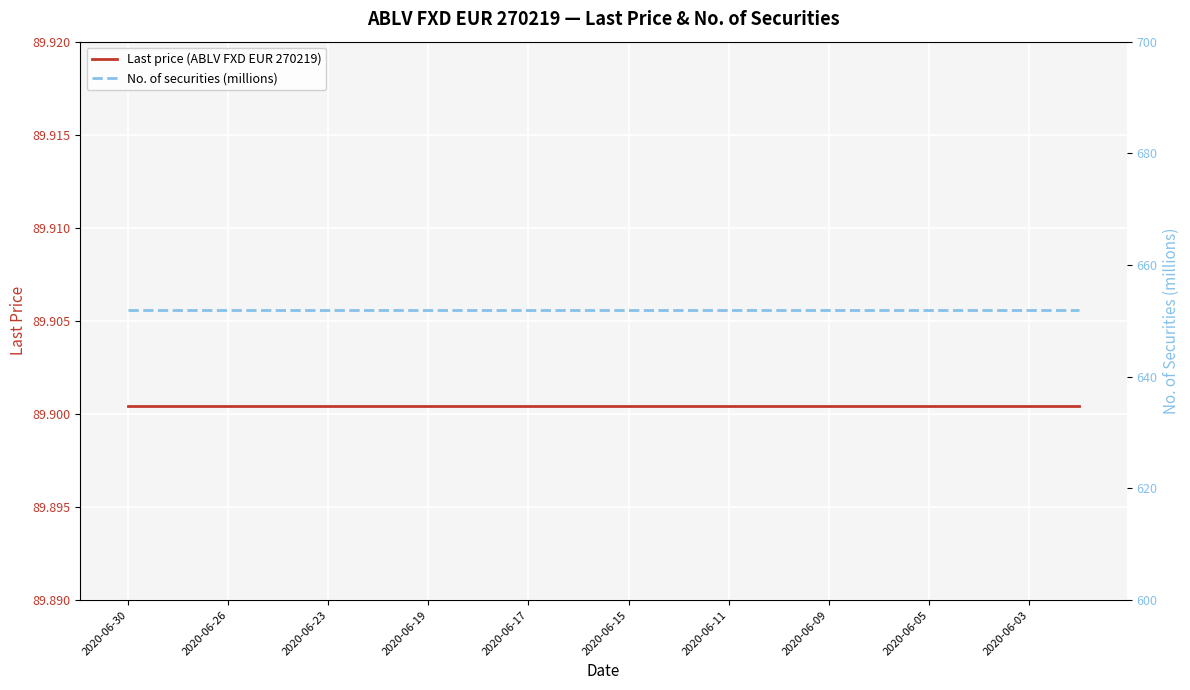

At 17, list the series in order from smallest to largest.

Last price (ABLV FXD EUR 270219), No. of securities (millions)